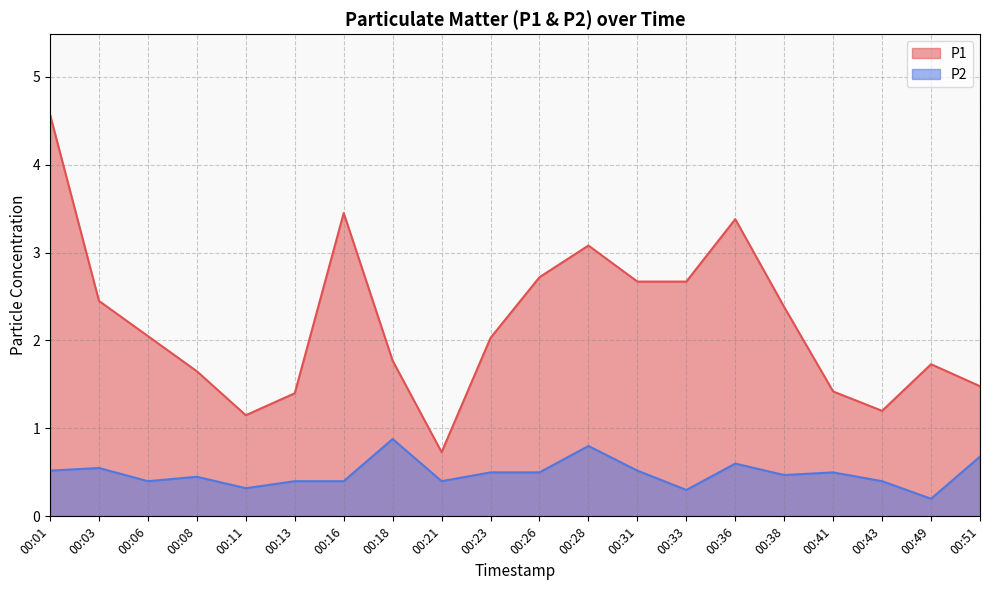

What is the average value of the P2 series?

0.5